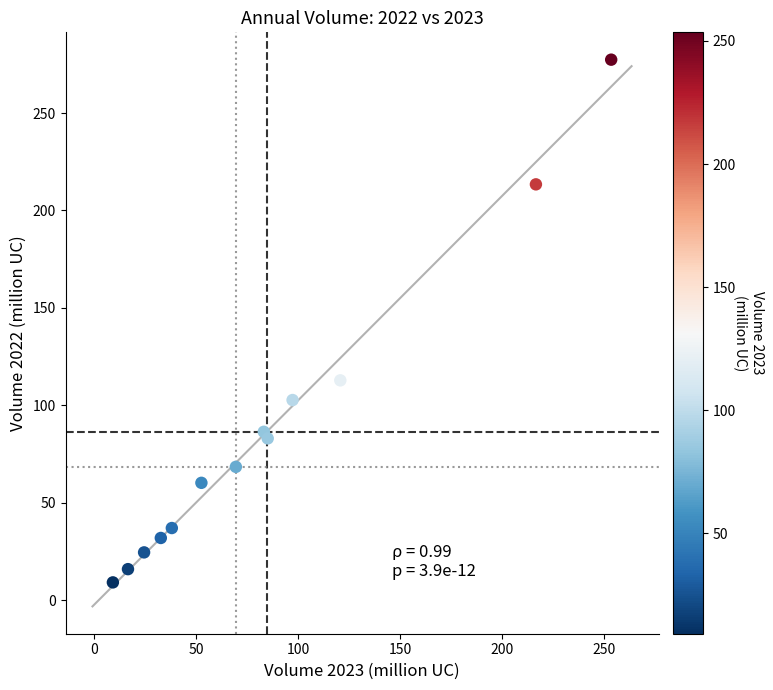

What Y value in the scatter plot is closest to 143?

112.8